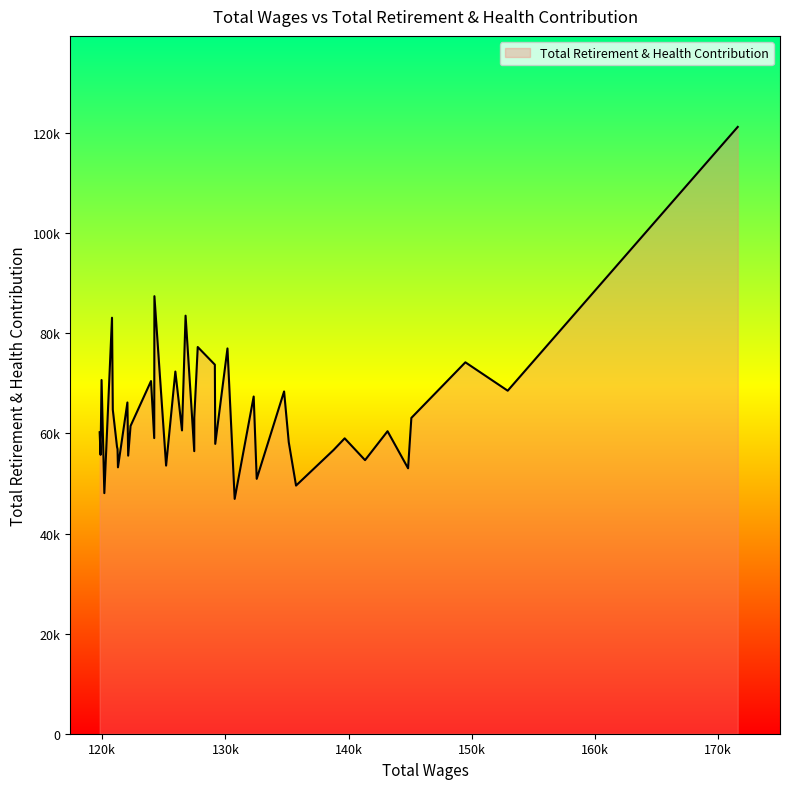

Does the chart display data point markers on the line(s)?

No